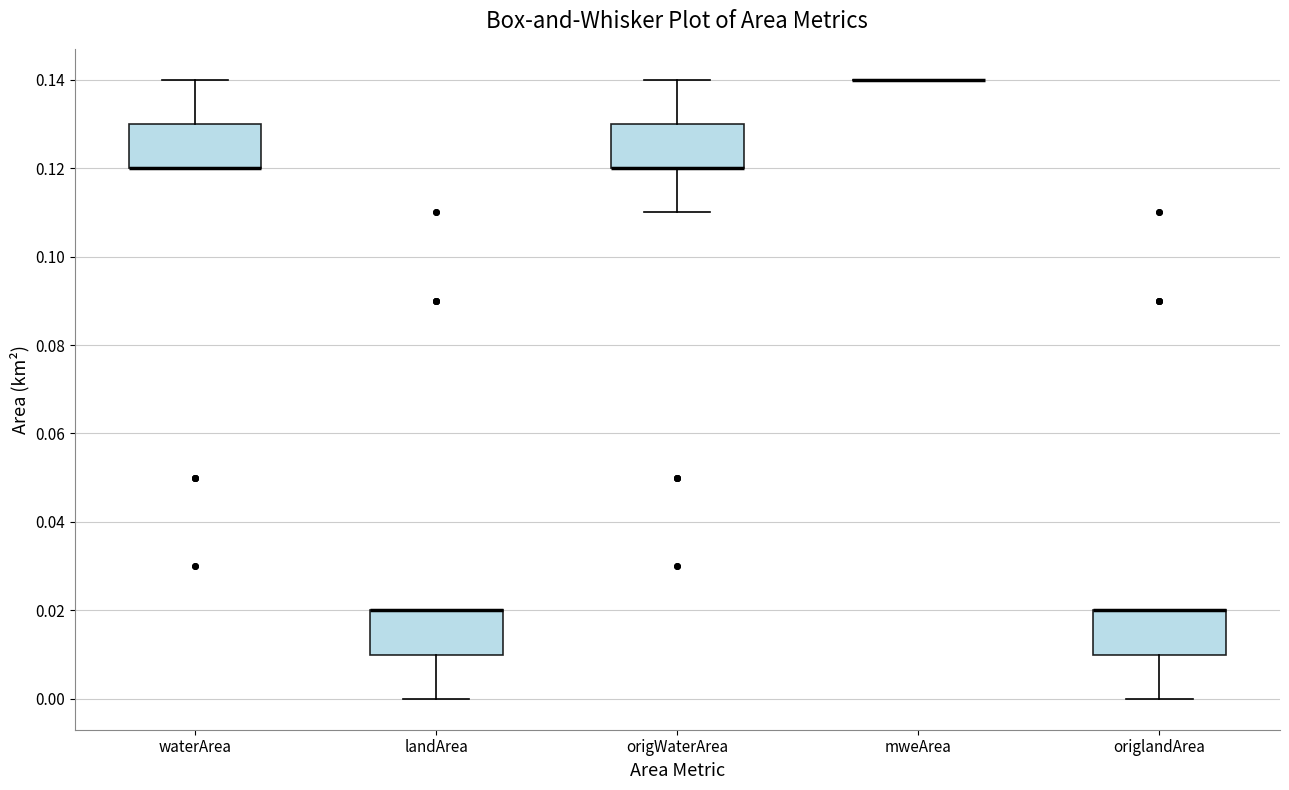

Where is the upper edge of the box for origlandArea on the y-axis? The values are not printed on the chart, so give them approximately, as read against the axis.

0.02